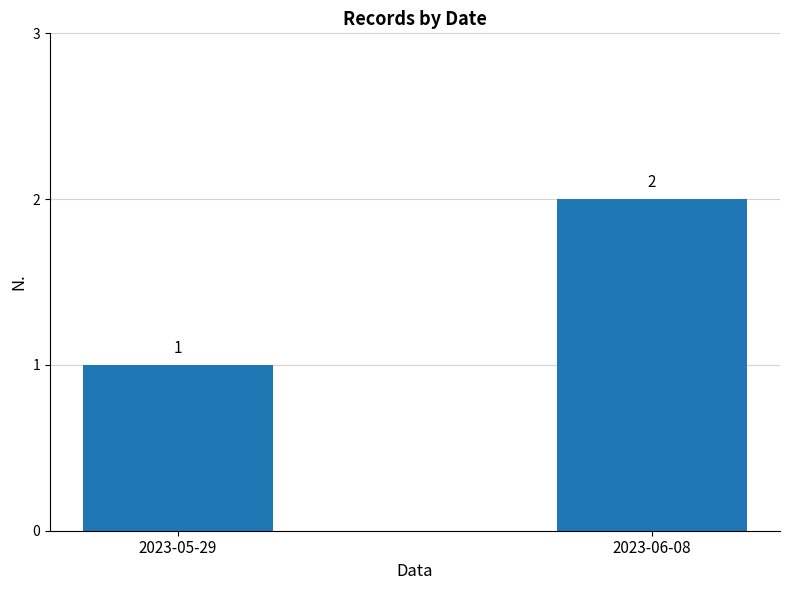

Reading right to left, transcribe all the data shown in this chart.

2	1